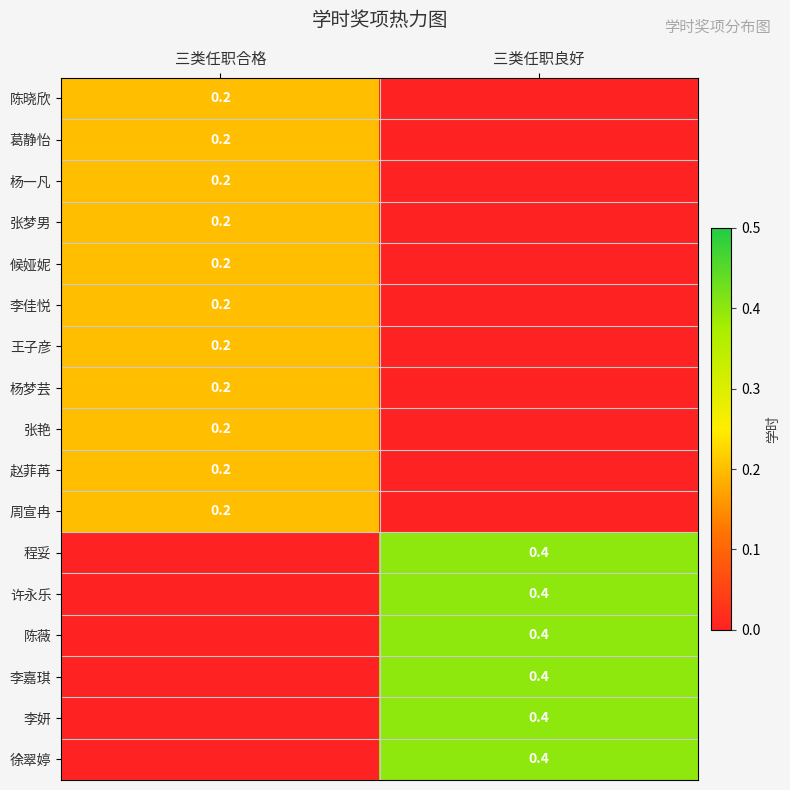

The 李嘉琪 series shows 0.4 at 三类任职良好. True or false?

True